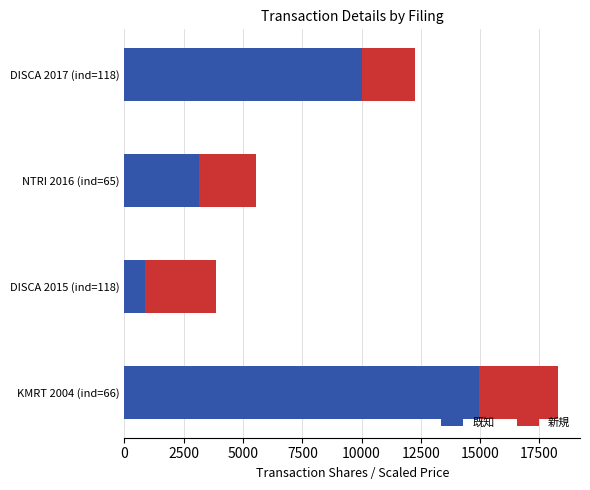

Which category has the highest value in the 既知 series?

KMRT 2004 (ind=66)